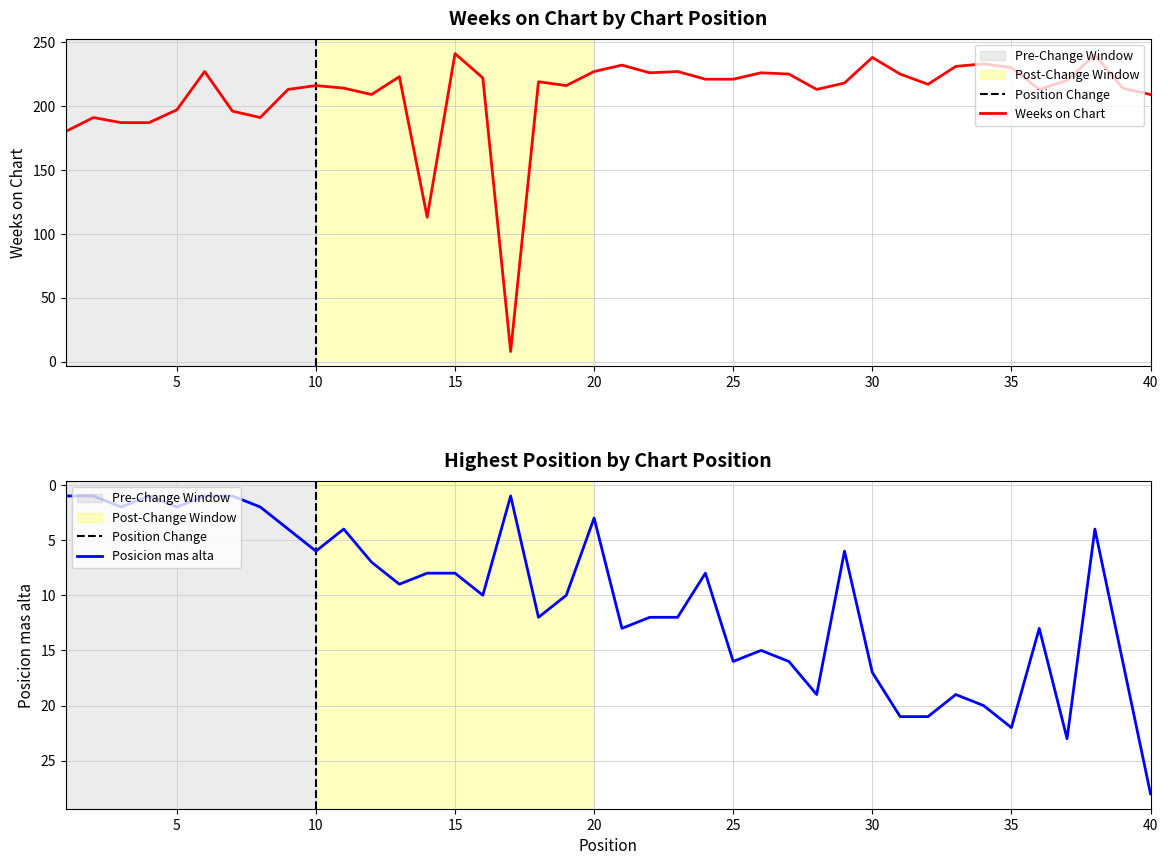

Does the chart display data point markers on the line(s)?

No